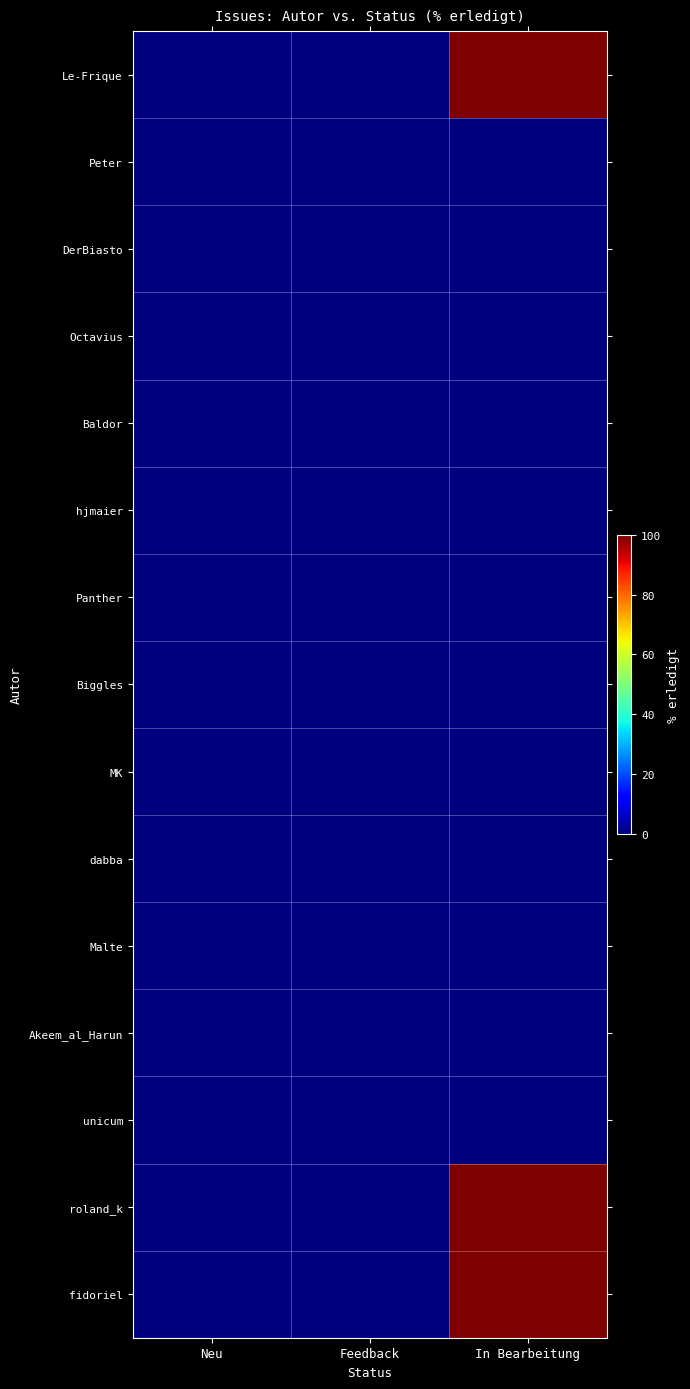

How many distinct data groups are displayed?

15